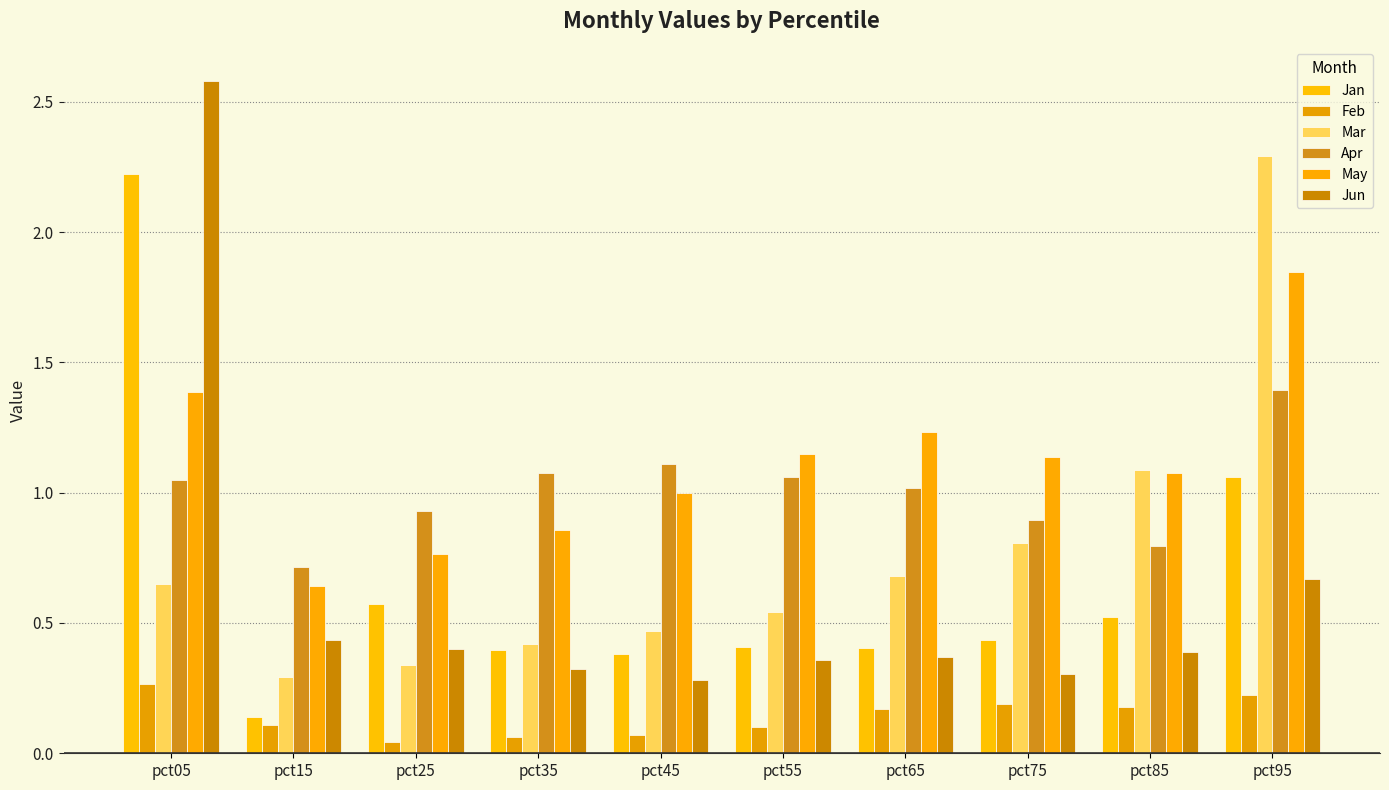

What is the greatest value displayed?

2.6